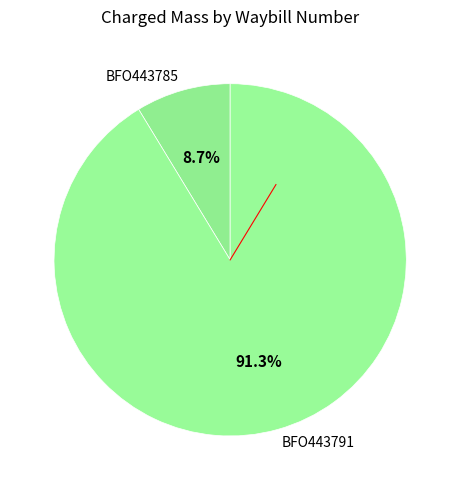

The BFO443785 slice represents 9% of the pie. True or false?

True